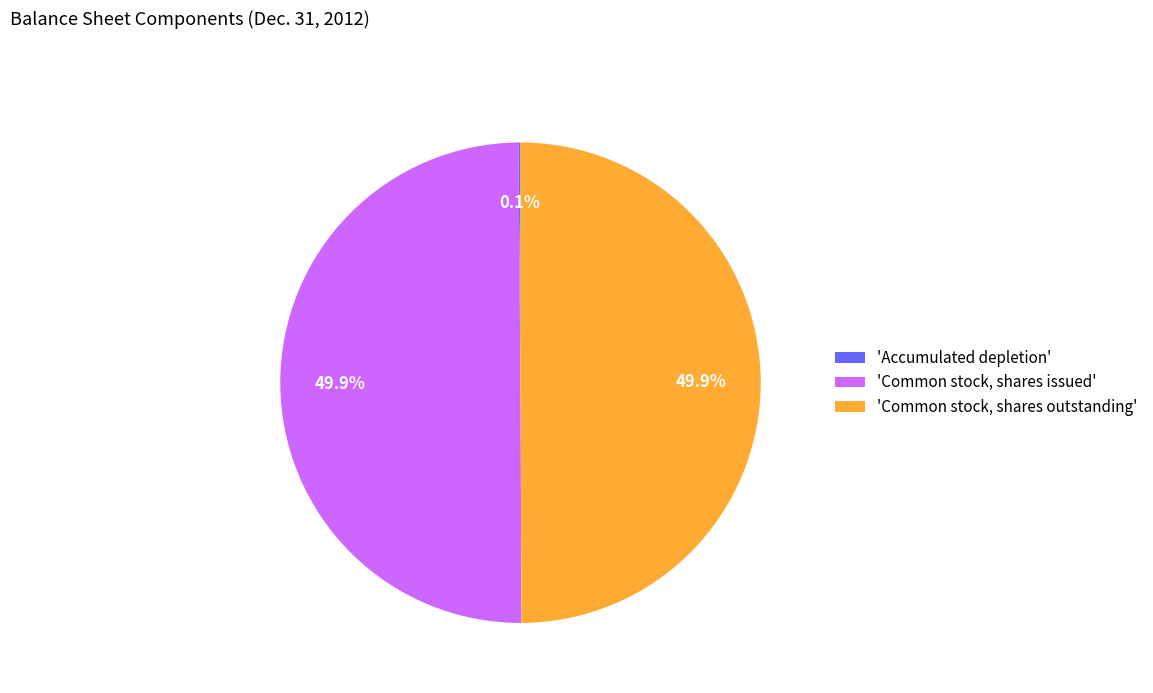

What portion of the pie excludes 'Common stock, shares issued'?

50.1%